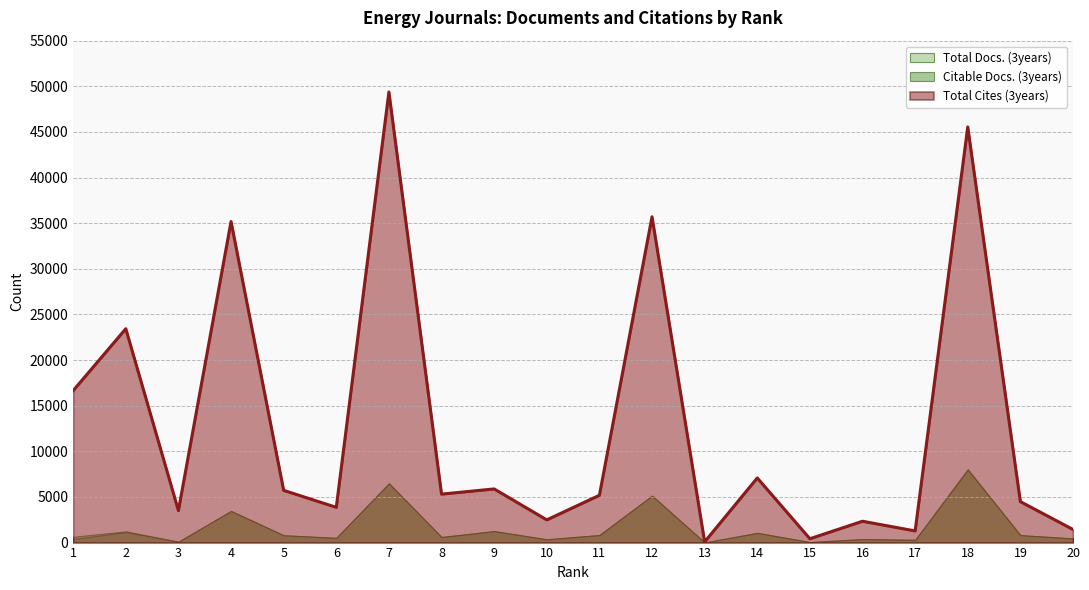

How many distinct data groups are displayed?

3